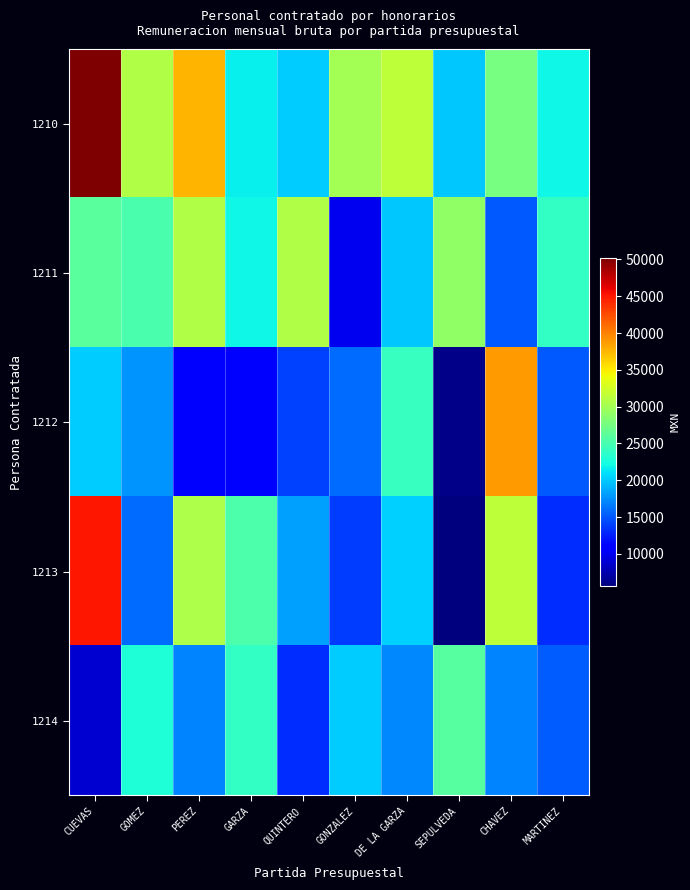

At how many categories does at least one series exceed 43399?

1